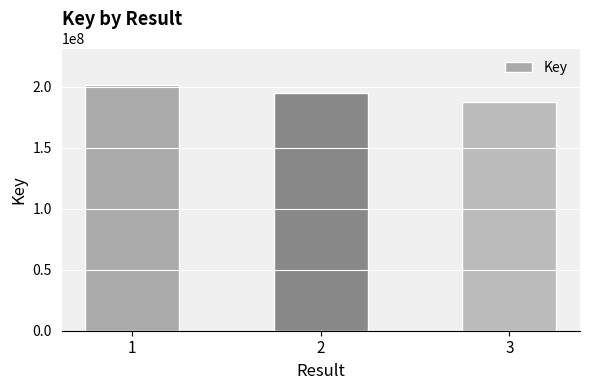

What is the ratio of the value at 3 to the value at 2?

1.0